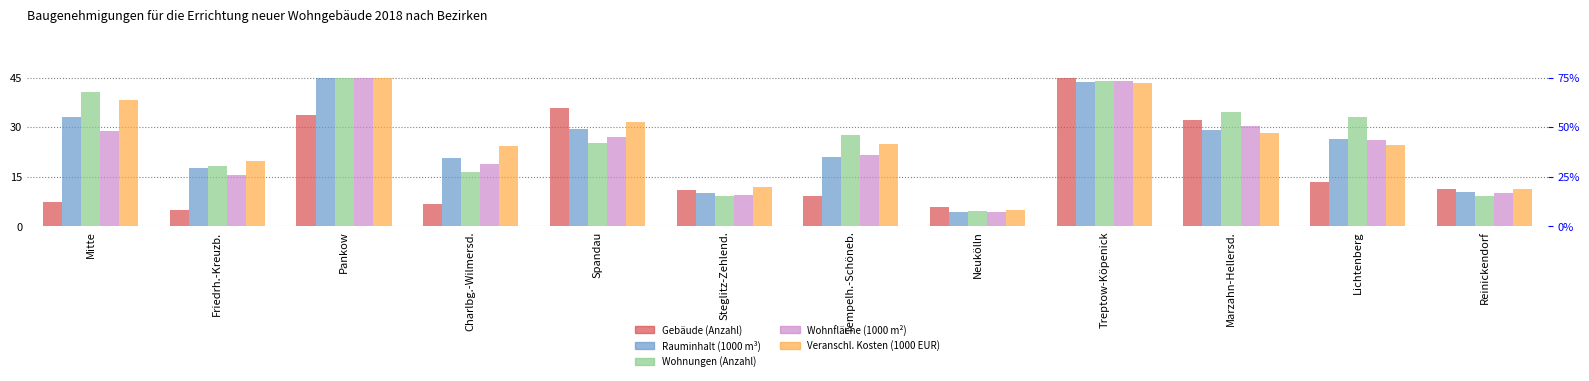

Which category has the highest value in the Veranschl. Kosten (1000 EUR) series?

Pankow